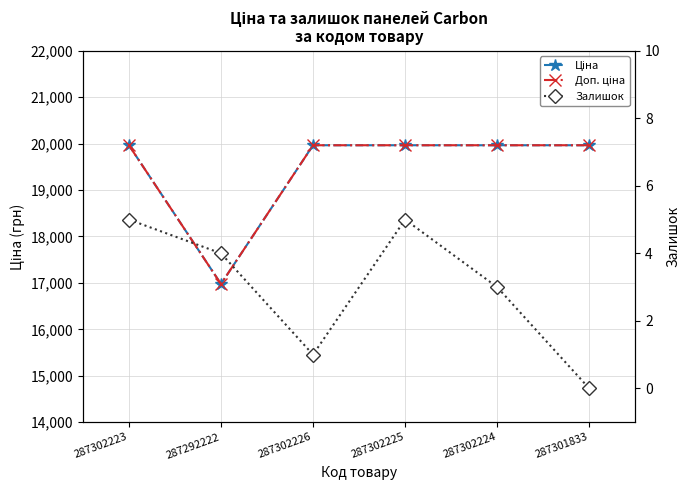

The Доп. ціна series shows 12157.5 at 287302223. True or false?

False